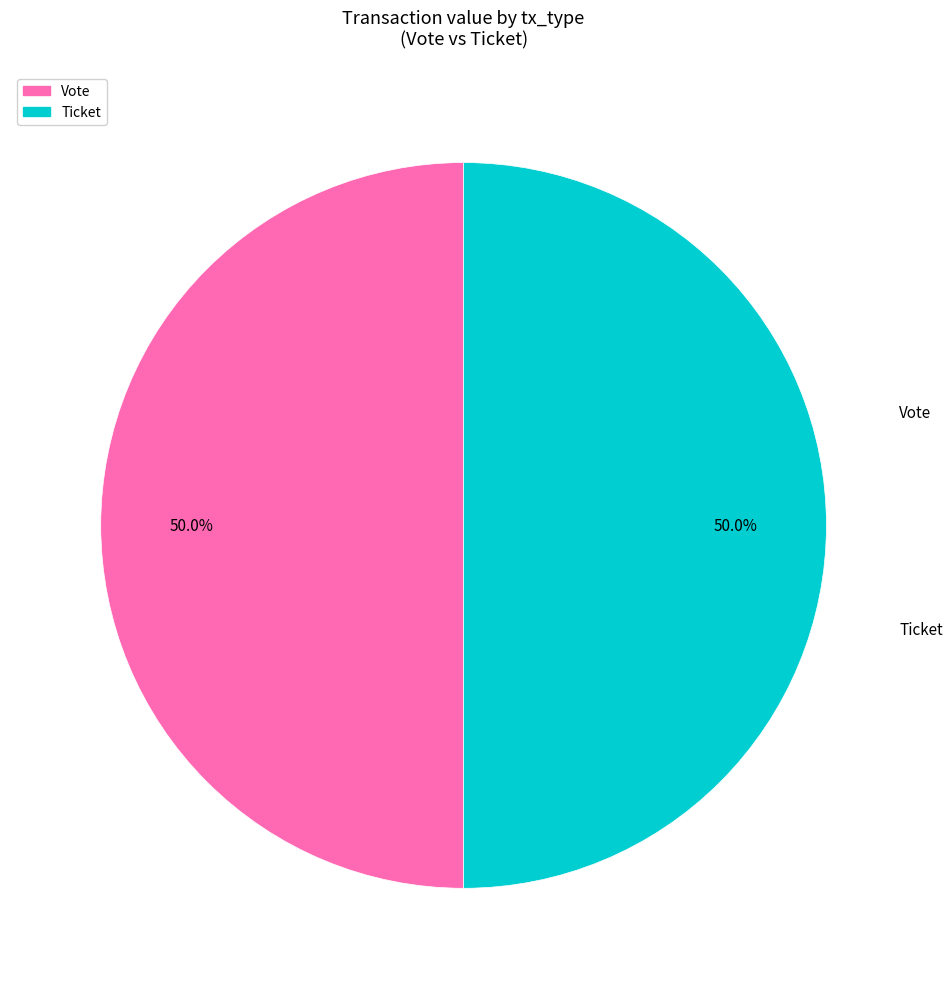

To the nearest percent, what is the combined percentage of Ticket and Vote?

100%